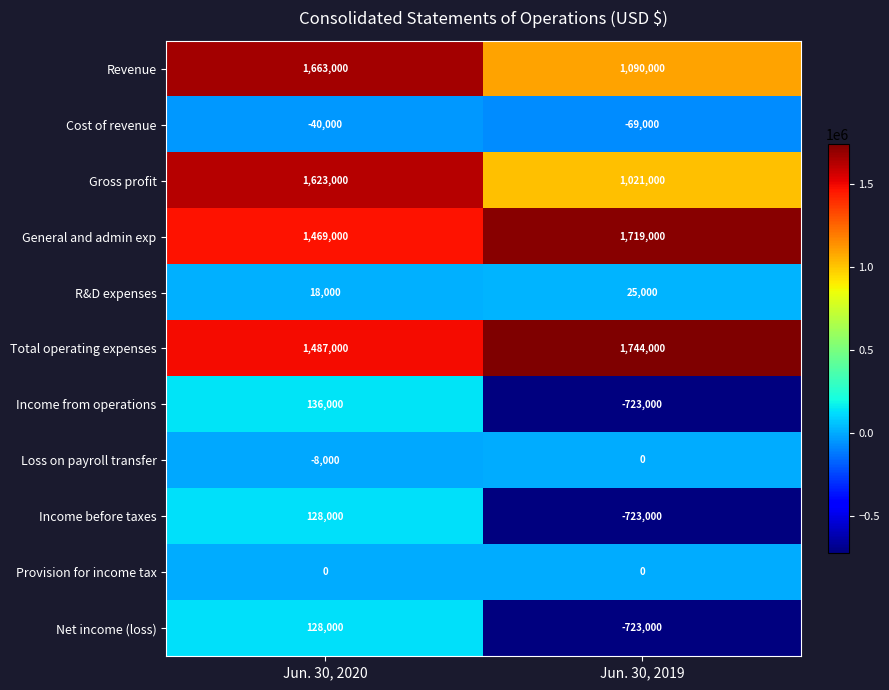

The value of Net income (loss) at Jun. 30, 2020 is 128000. True or false?

True